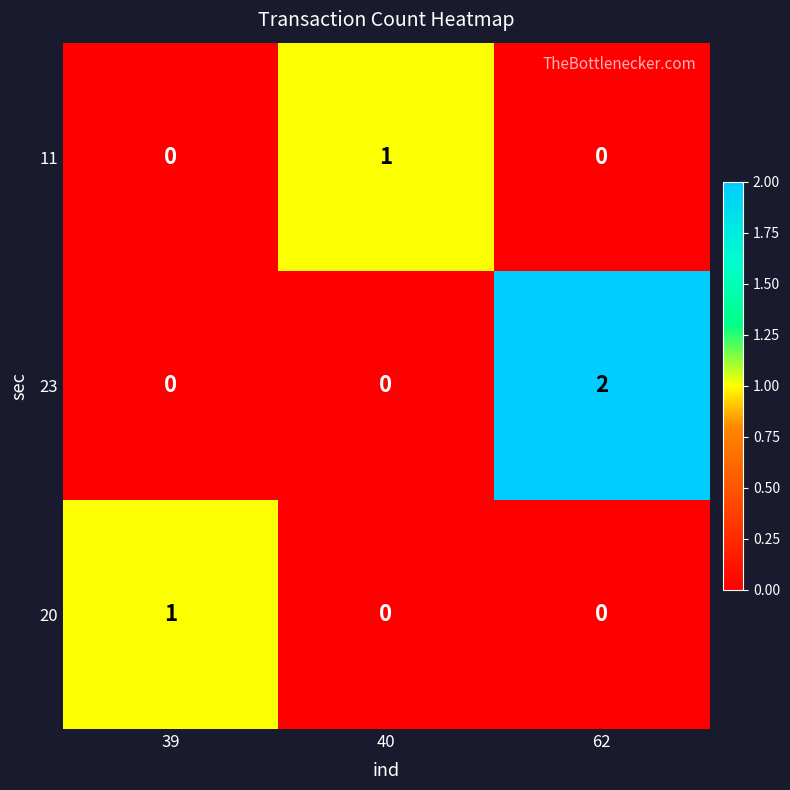

Which series has the largest range (max minus min)?

23